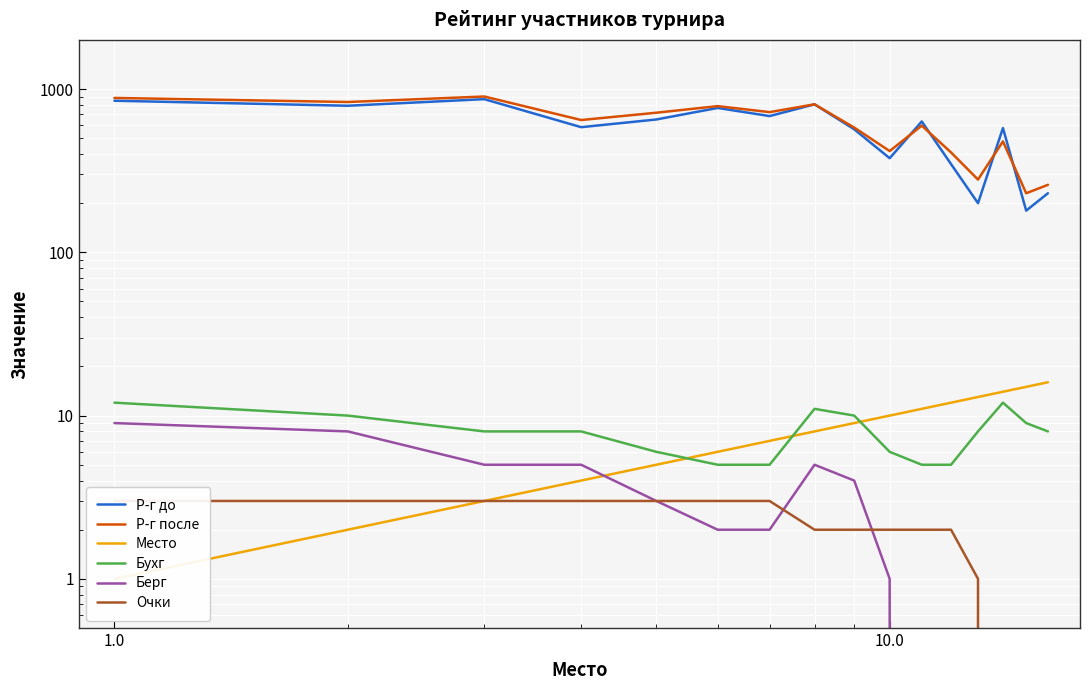

Rank the series by their maximum value, from highest to lowest.

Р-г после, Р-г до, Место, Бухг, Берг, Очки